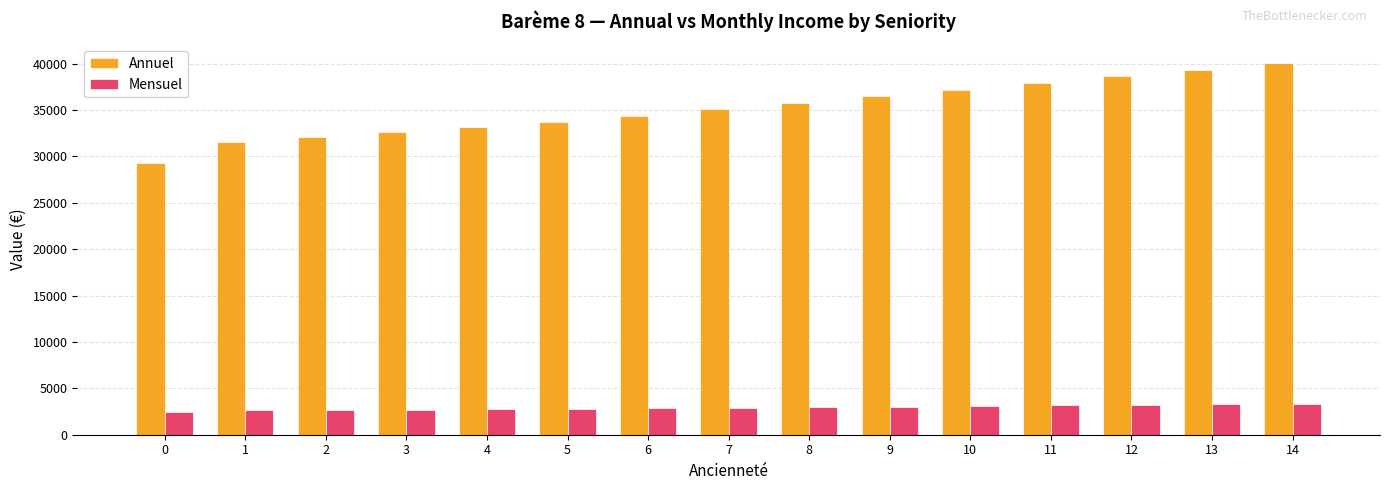

List the series in order of their overall mean, highest first.

Annuel, Mensuel